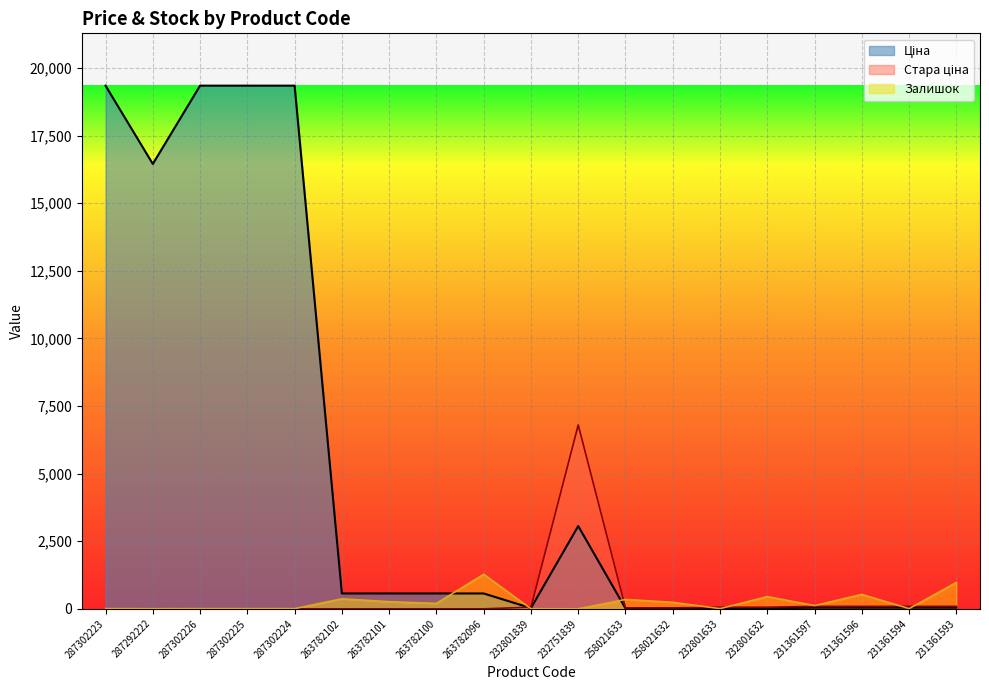

What is the difference between the maximum and minimum values in the Залишок series?

1278.0